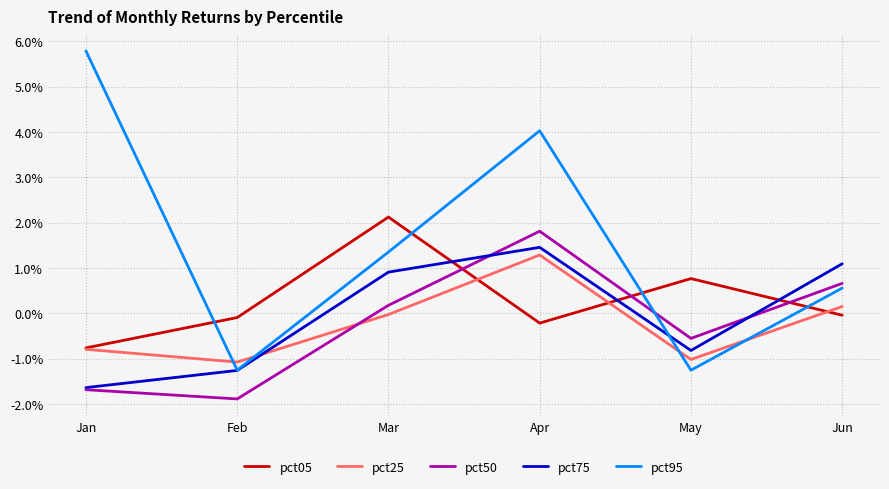

True or false: pct50 and pct05 cross at least once.

True